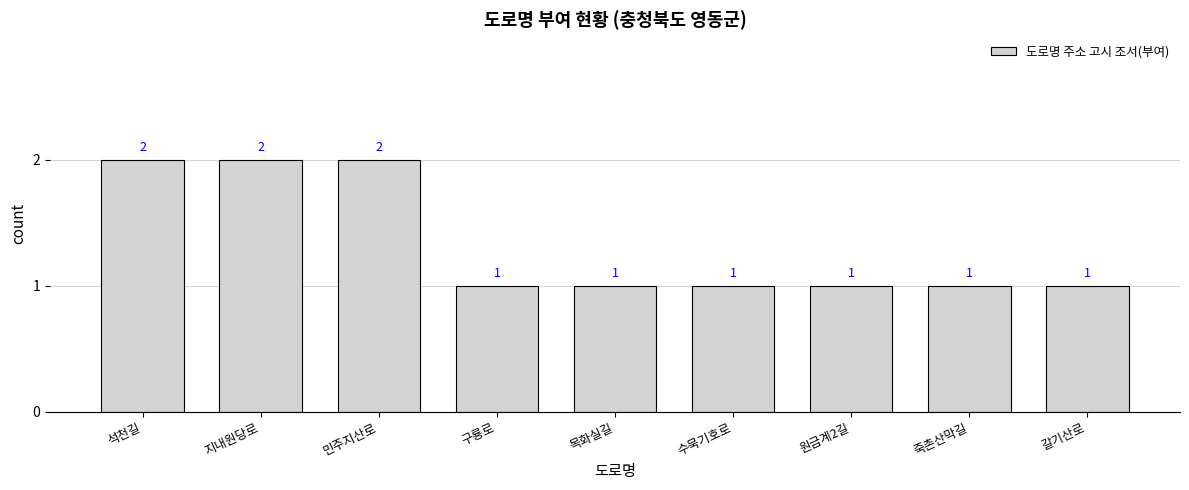

Between 민주지산로 and 원금계2길, which is larger?

민주지산로